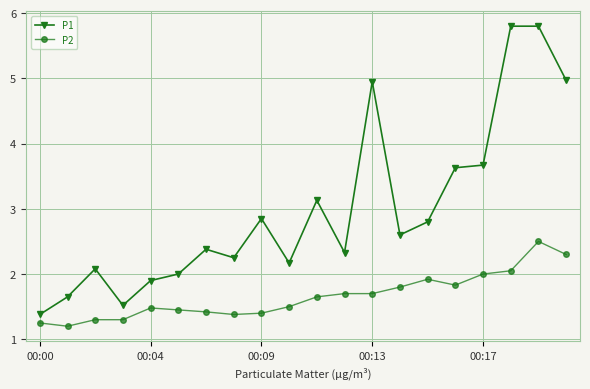

What are all the series names shown in the legend?

P1, P2